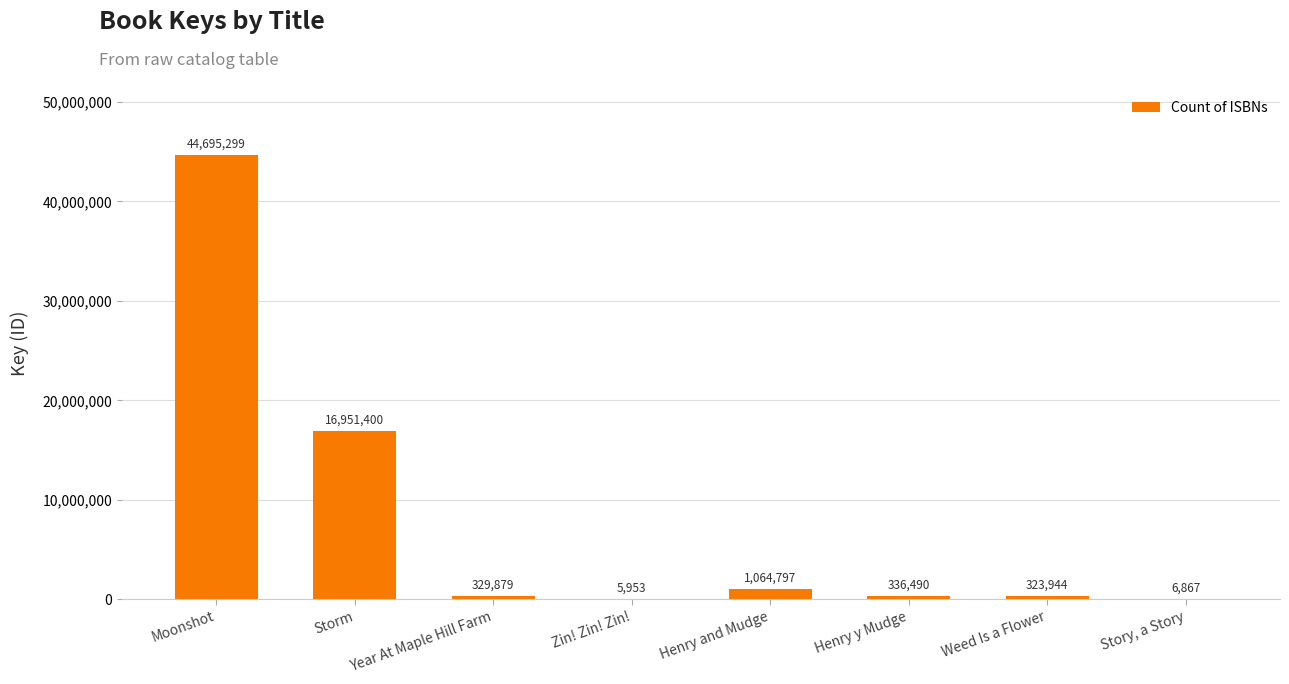

What is the sum of the values at Henry and Mudge and Storm?

18016197